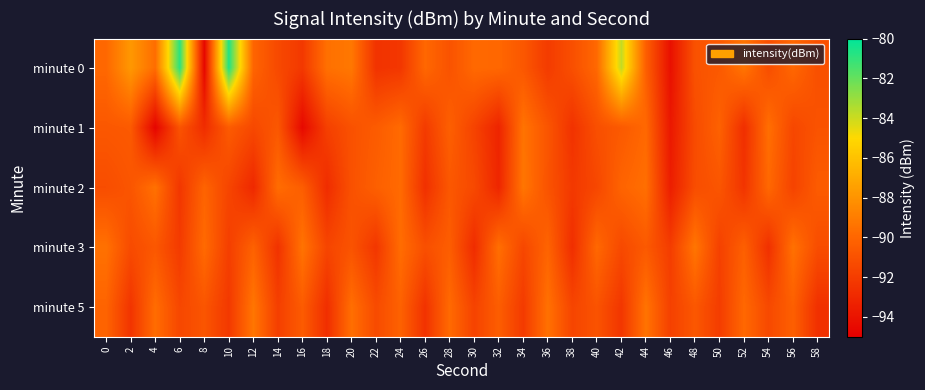

What is the minimum value shown in the chart?

-94.7